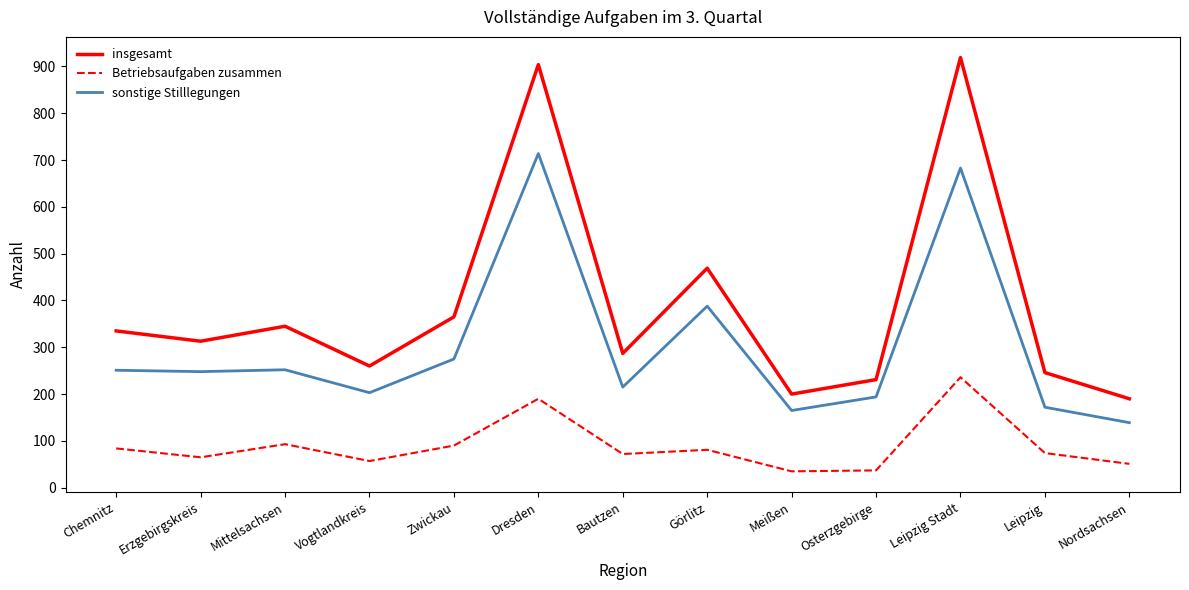

True or false: Betriebsaufgaben zusammen and insgesamt intersect in this chart.

False